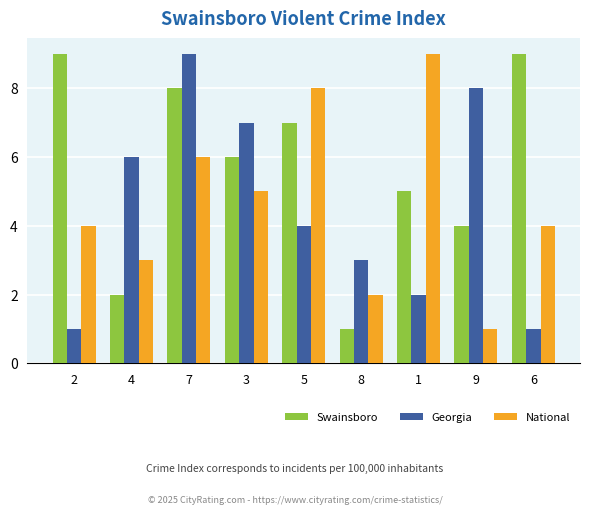

Which series has the largest total across all categories?

Swainsboro